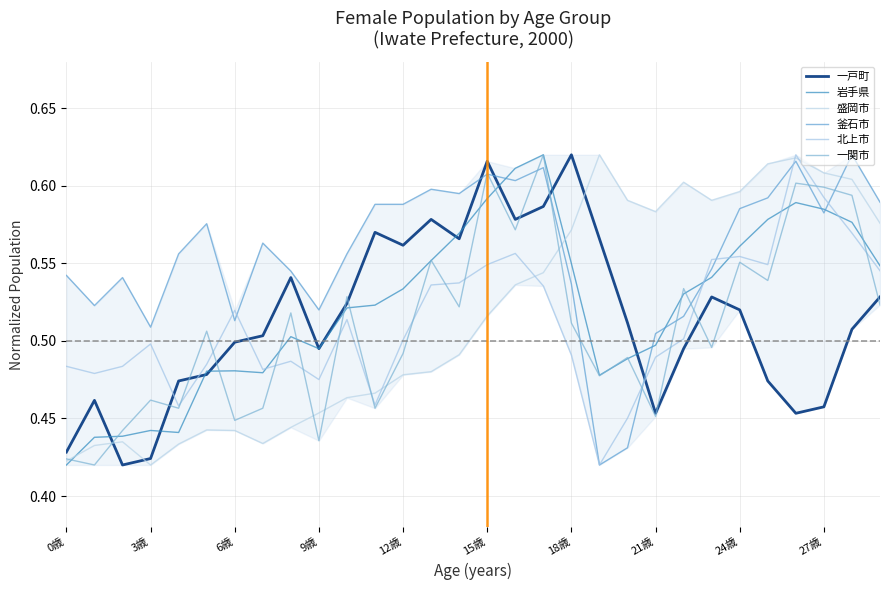

Reading left to right, extract all data points from this chart.

一戸町: 0.4	0.5	0.4	0.4	0.5	0.5	0.5	0.5	0.5	0.5	0.5	0.6	0.6	0.6	0.6	0.6	0.6	0.6	0.6	0.6	0.5	0.5	0.5	0.5	0.5	0.5	0.5	0.5	0.5	0.5
岩手県: 0.4	0.4	0.4	0.4	0.4	0.5	0.5	0.5	0.5	0.5	0.5	0.5	0.5	0.6	0.6	0.6	0.6	0.6	0.5	0.5	0.5	0.5	0.5	0.5	0.6	0.6	0.6	0.6	0.6	0.5
盛岡市: 0.4	0.4	0.4	0.4	0.4	0.4	0.4	0.4	0.4	0.5	0.5	0.5	0.5	0.5	0.5	0.5	0.5	0.5	0.6	0.6	0.6	0.6	0.6	0.6	0.6	0.6	0.6	0.6	0.6	0.6
釜石市: 0.5	0.5	0.5	0.5	0.6	0.6	0.5	0.6	0.5	0.5	0.6	0.6	0.6	0.6	0.6	0.6	0.6	0.6	0.5	0.4	0.4	0.5	0.5	0.5	0.6	0.6	0.6	0.6	0.6	0.6
北上市: 0.5	0.5	0.5	0.5	0.5	0.5	0.5	0.5	0.5	0.5	0.5	0.5	0.5	0.5	0.5	0.5	0.6	0.5	0.5	0.4	0.5	0.5	0.5	0.6	0.6	0.5	0.6	0.6	0.6	0.5
一関市: 0.4	0.4	0.4	0.5	0.5	0.5	0.4	0.5	0.5	0.4	0.5	0.5	0.5	0.6	0.5	0.6	0.6	0.6	0.5	0.5	0.5	0.5	0.5	0.5	0.6	0.5	0.6	0.6	0.6	0.5